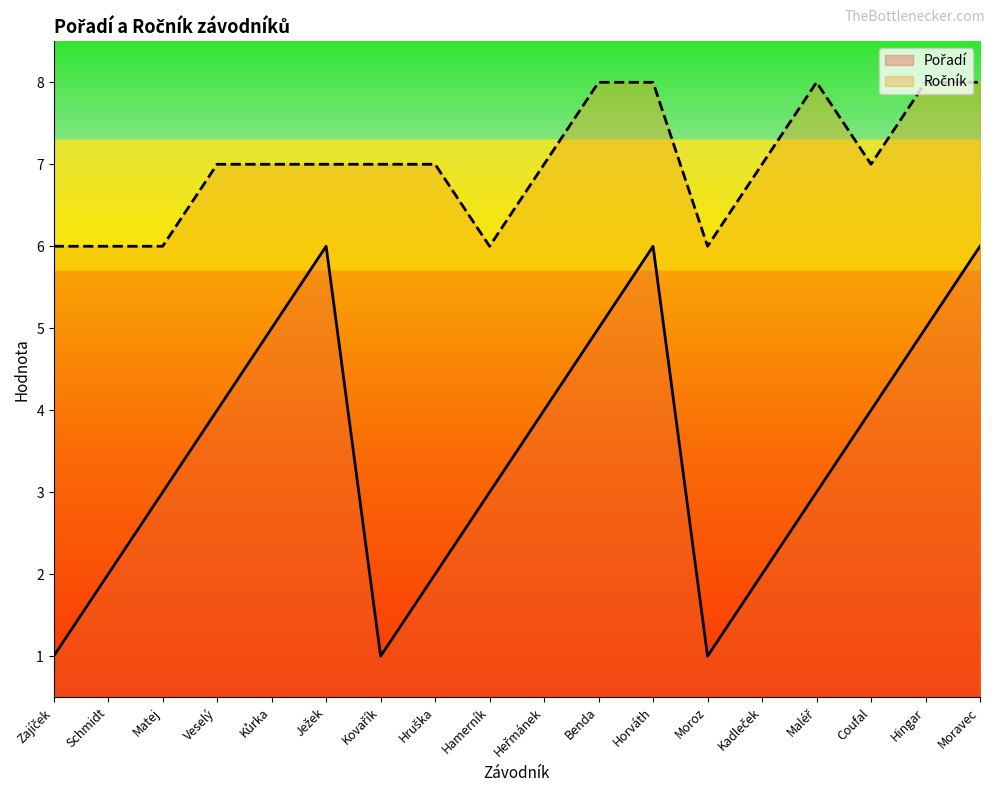

Which series has the largest total across all categories?

Ročník